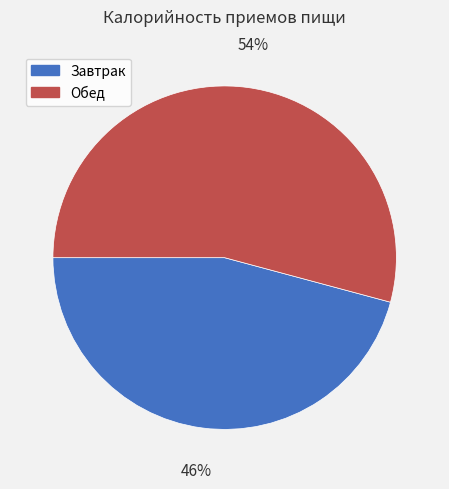

To the nearest percent, what percentage of the pie is Завтрак?

46%